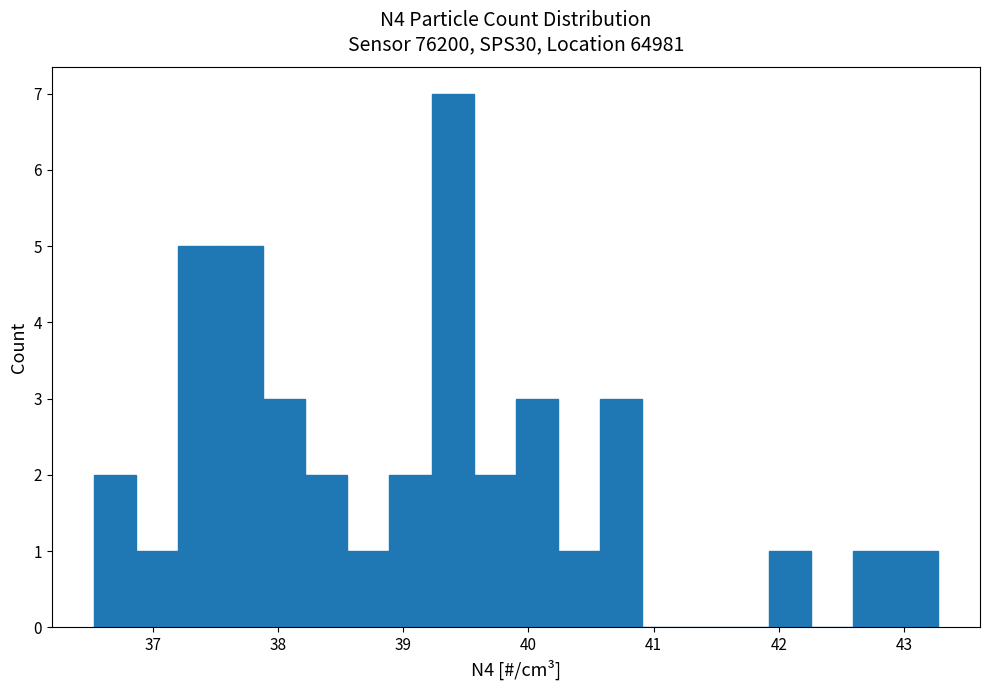

Read against the x-axis, roughly where is the centre of the tallest bar?

39.4